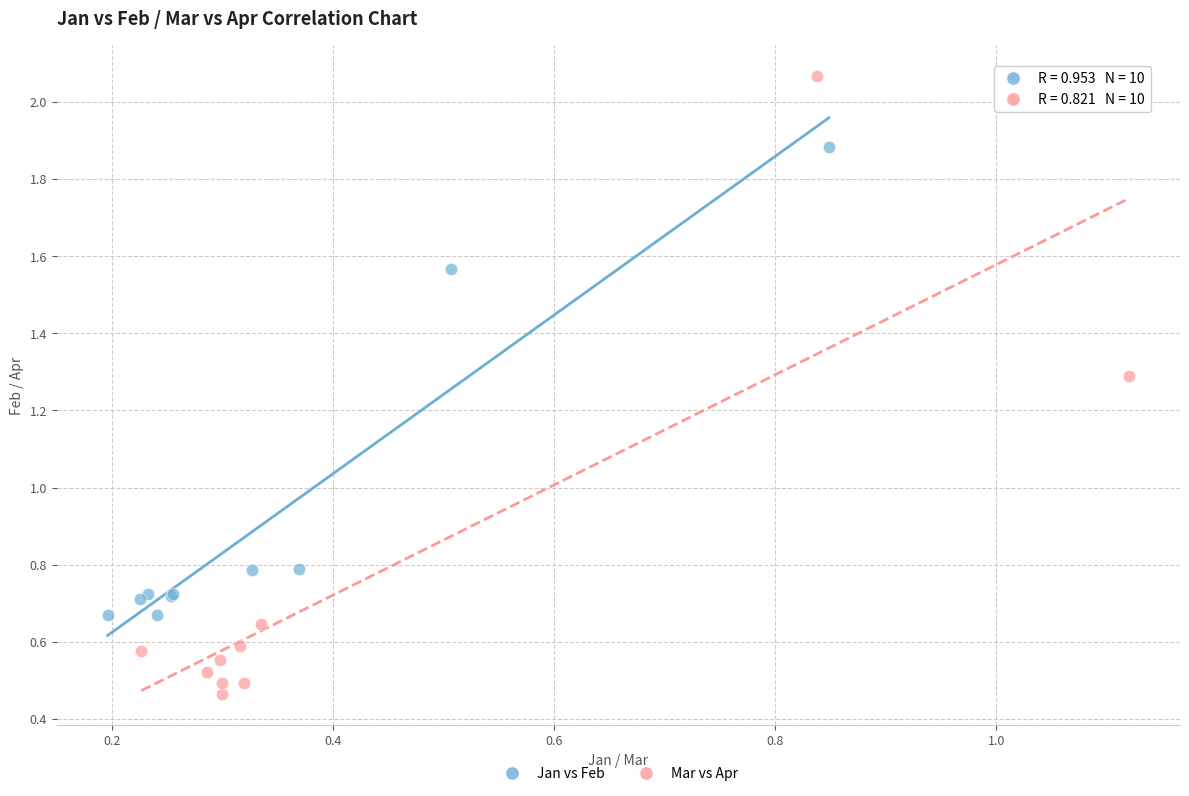

Which series reaches the minimum Y coordinate?

Mar vs Apr